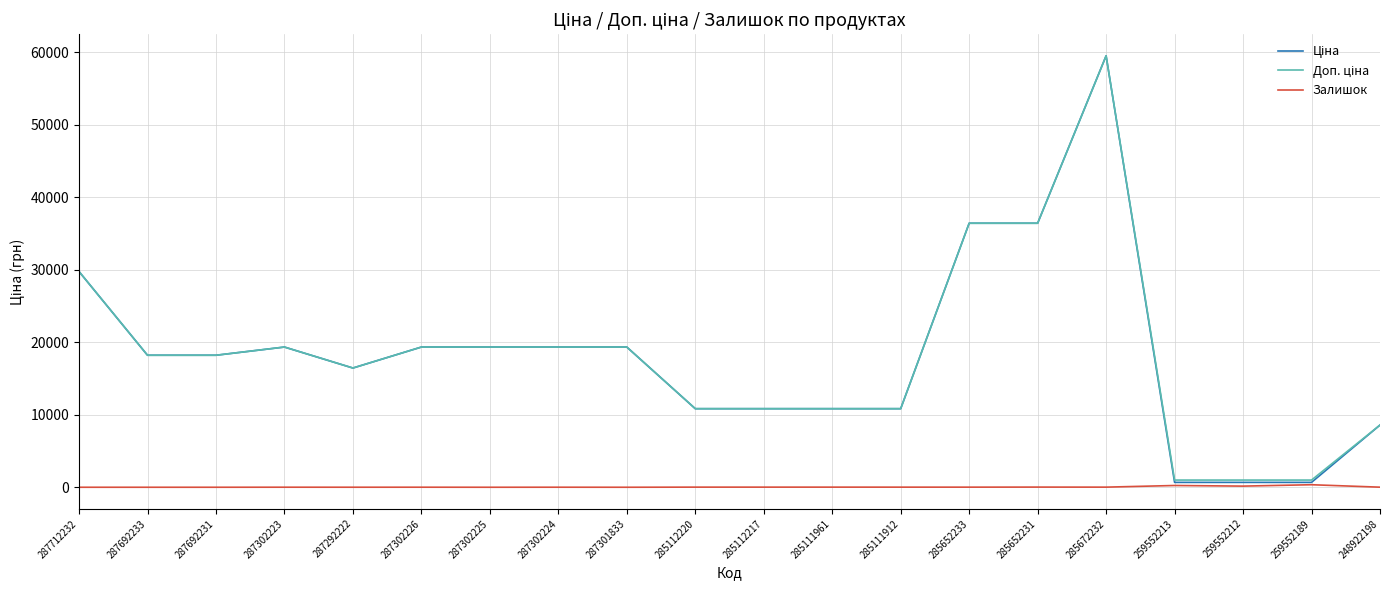

At which category is the sum across all series the highest?

285672232